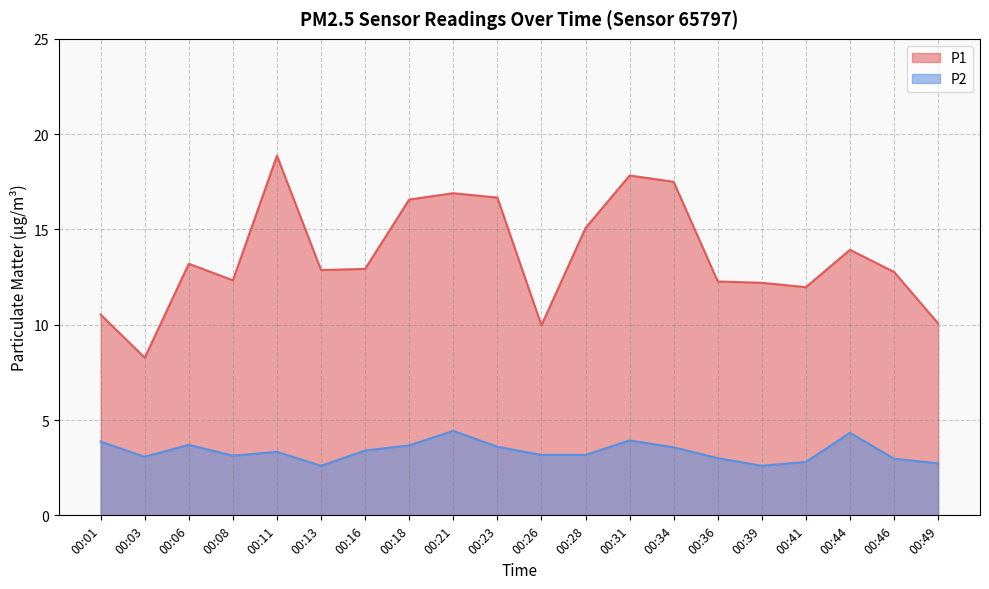

True or false: P1 has a value of 3.7 at 00:16.

False